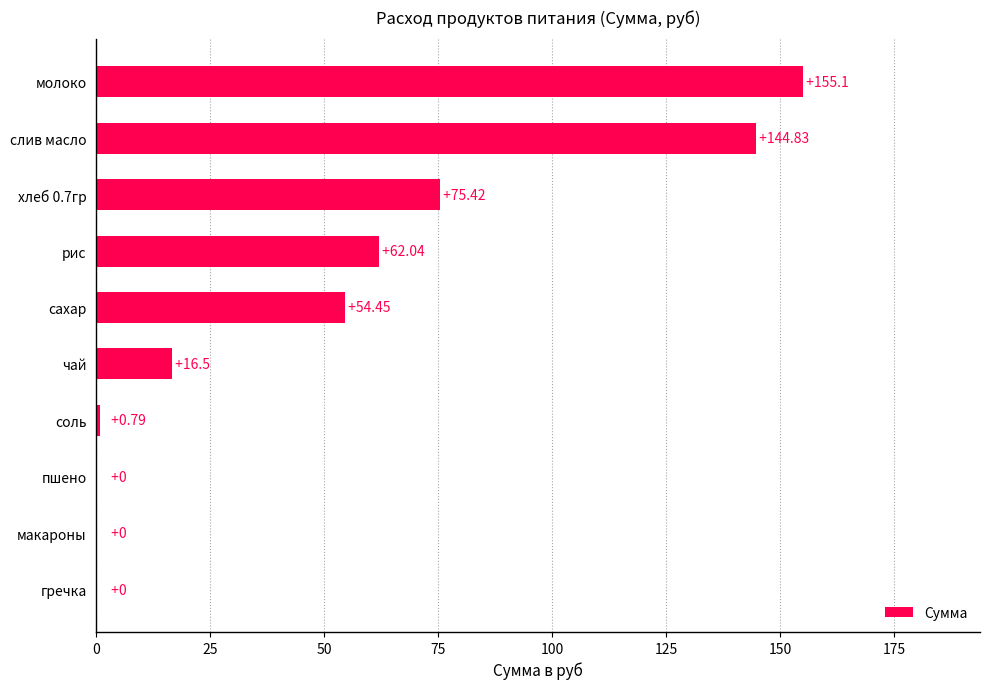

Between рис and пшено, which is larger?

рис